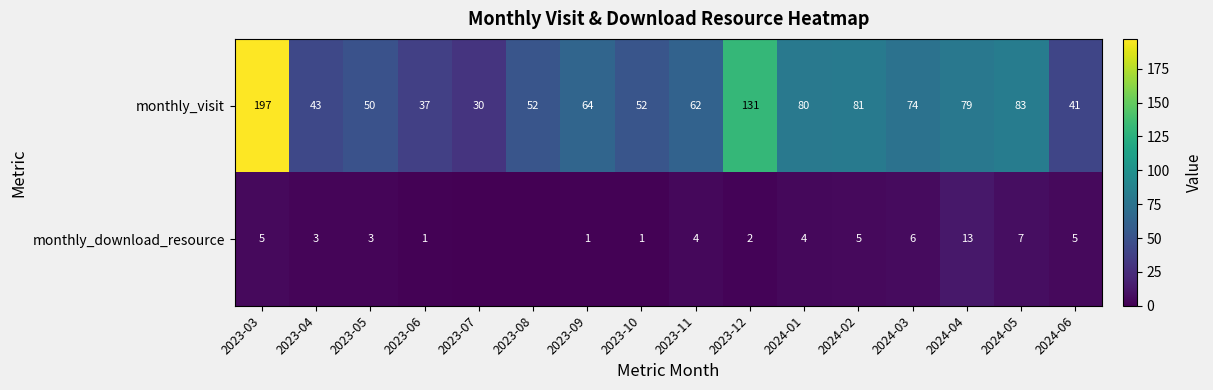

Which category has the highest value across all series?

2023-03